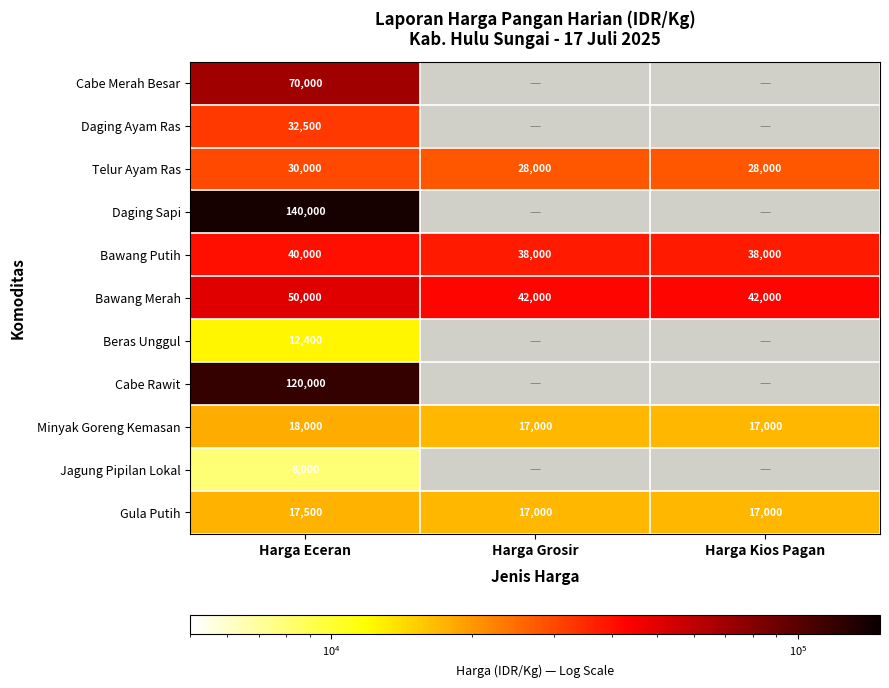

At Harga Eceran, list the series in order from smallest to largest.

Jagung Pipilan Lokal, Beras Unggul, Gula Putih, Minyak Goreng Kemasan, Telur Ayam Ras, Daging Ayam Ras, Bawang Putih, Bawang Merah, Cabe Merah Besar, Cabe Rawit, Daging Sapi